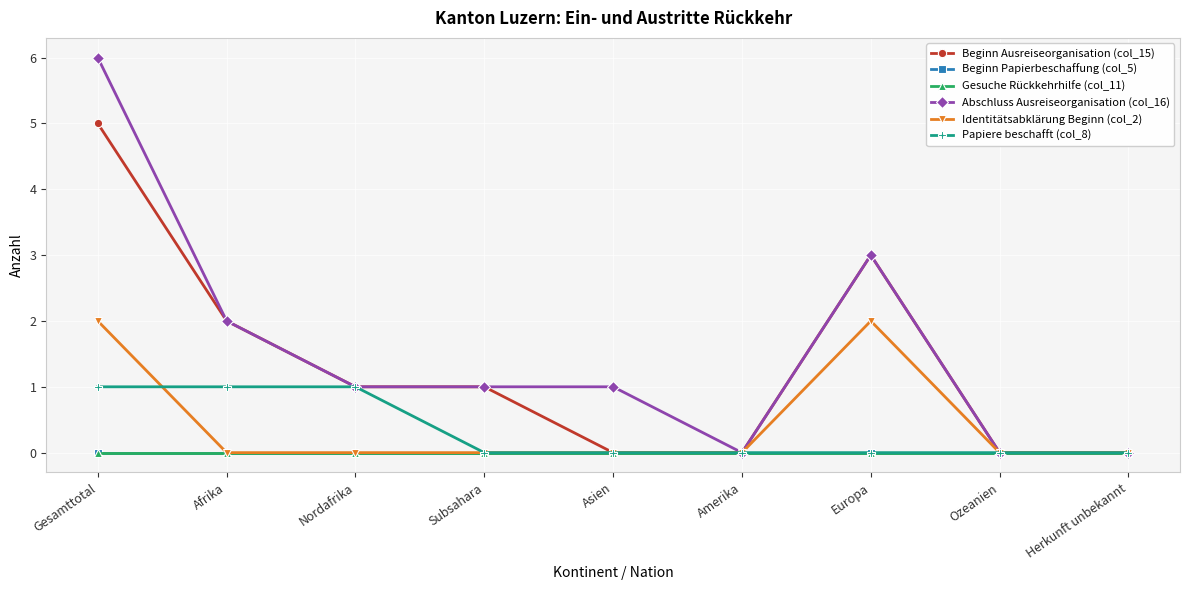

What position from the left is Ozeanien?

8